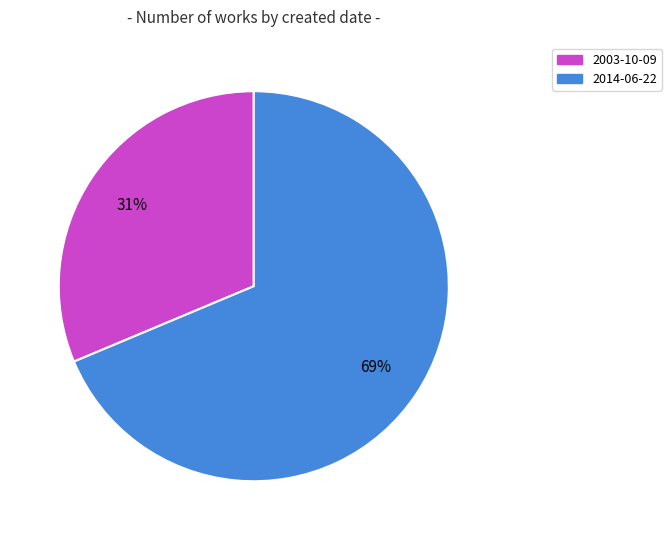

Is the sum of 2014-06-22 and 2003-10-09 greater than half?

Yes